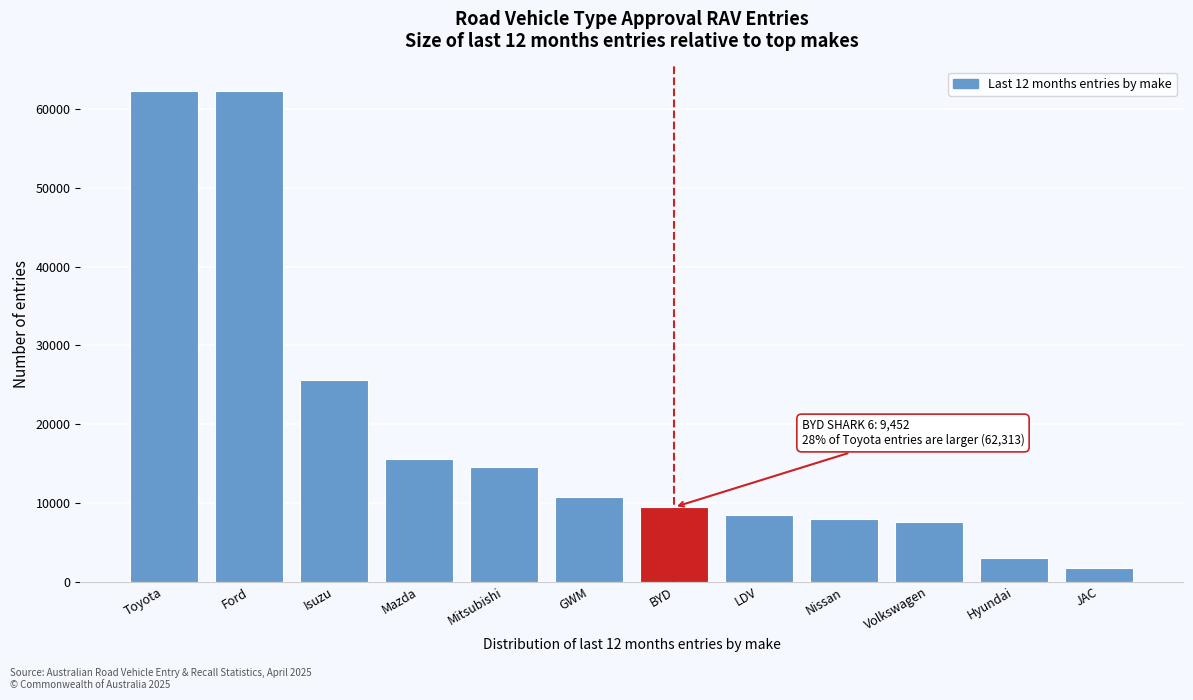

What is the change in value from Isuzu to Nissan?

-17618